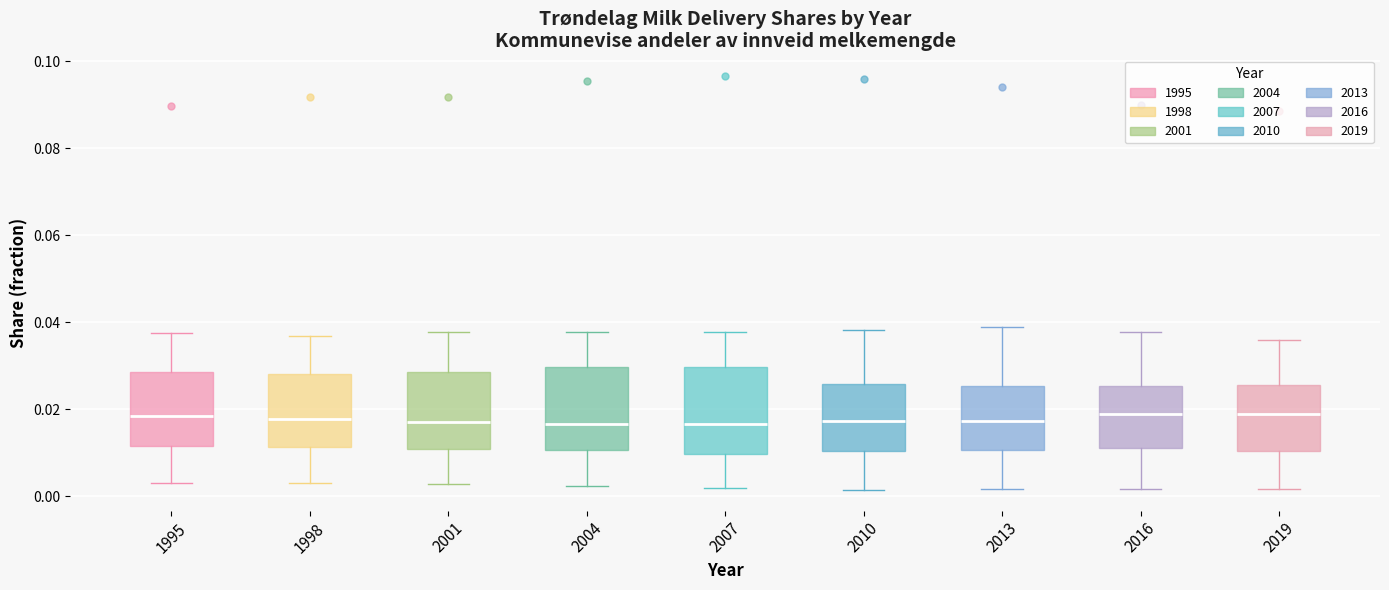

Where does the lower whisker of the box at x = 2004 end on the y-axis? The values are not printed on the chart, so give them approximately, as read against the axis.

0.002